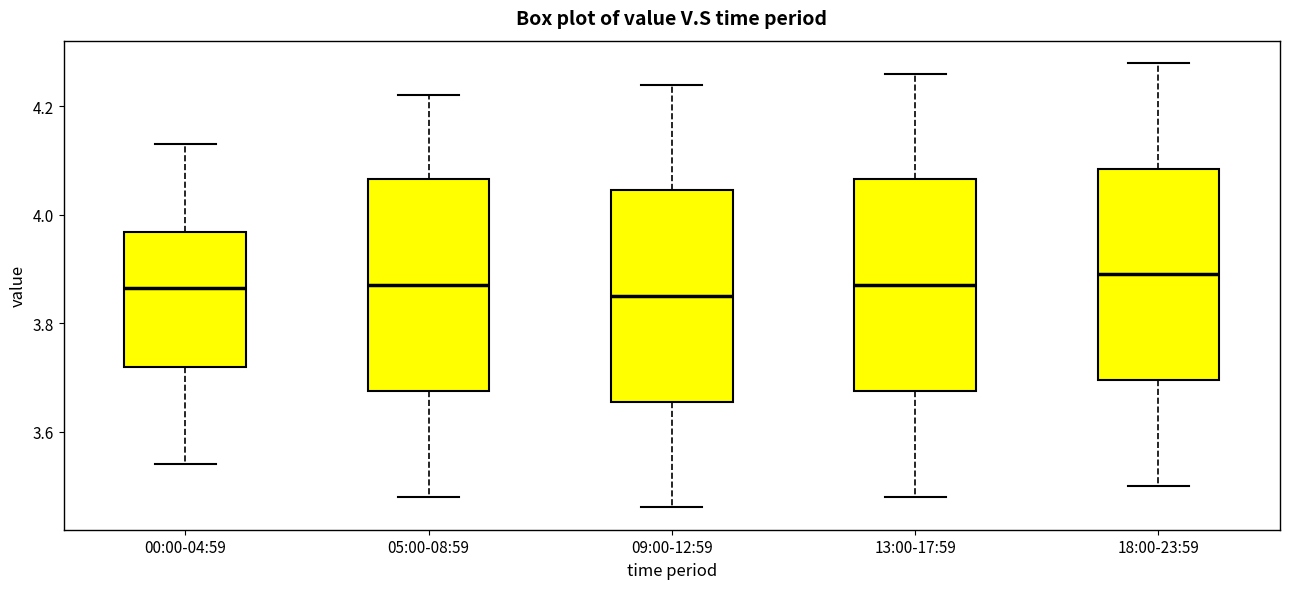

Reading left to right, read every box against the y-axis: the position of its median line, the range the box covers, and the ends of its whiskers. The values are not printed on the chart, so give them approximately, as read against the axis.

00:00-04:59: median 3.86, box 3.72 to 3.96, whiskers 3.54 to 4.14
05:00-08:59: median 3.88, box 3.68 to 4.06, whiskers 3.48 to 4.22
09:00-12:59: median 3.86, box 3.66 to 4.04, whiskers 3.46 to 4.24
13:00-17:59: median 3.88, box 3.68 to 4.06, whiskers 3.48 to 4.26
18:00-23:59: median 3.90, box 3.70 to 4.08, whiskers 3.50 to 4.28